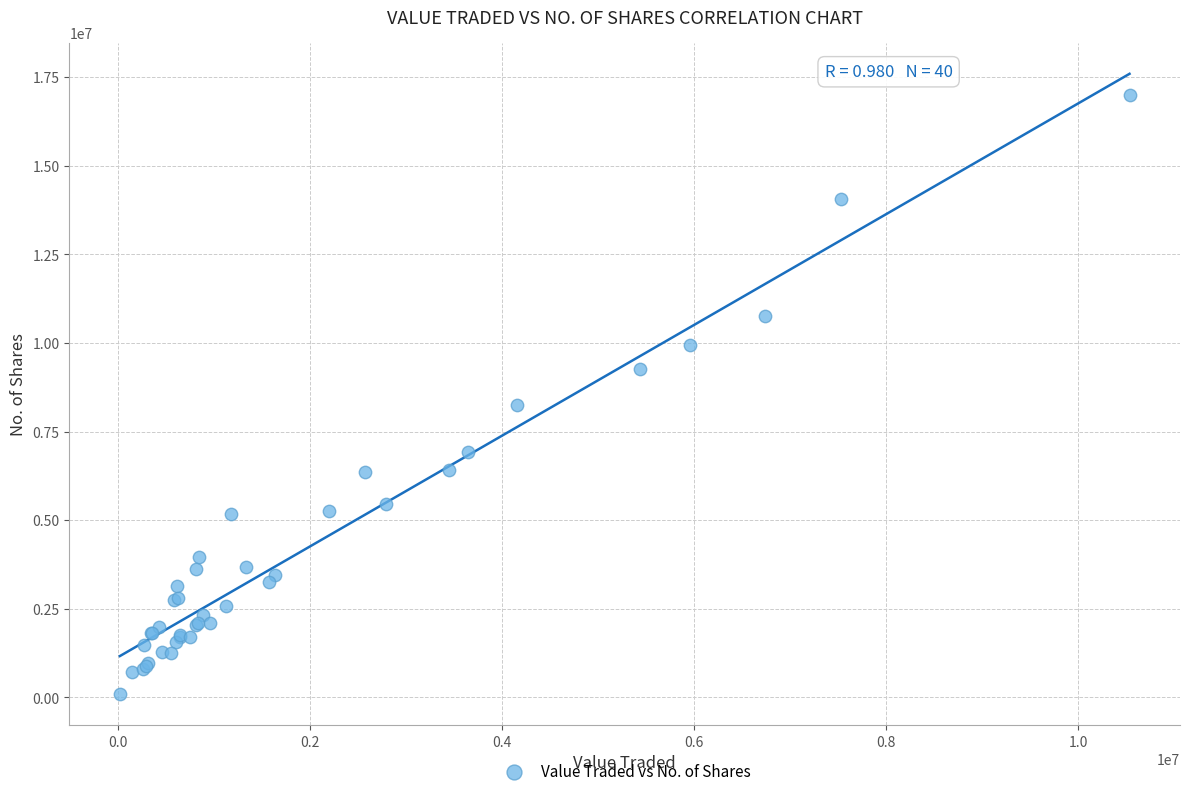

What Y value in the scatter plot is closest to 8537297?

8236487